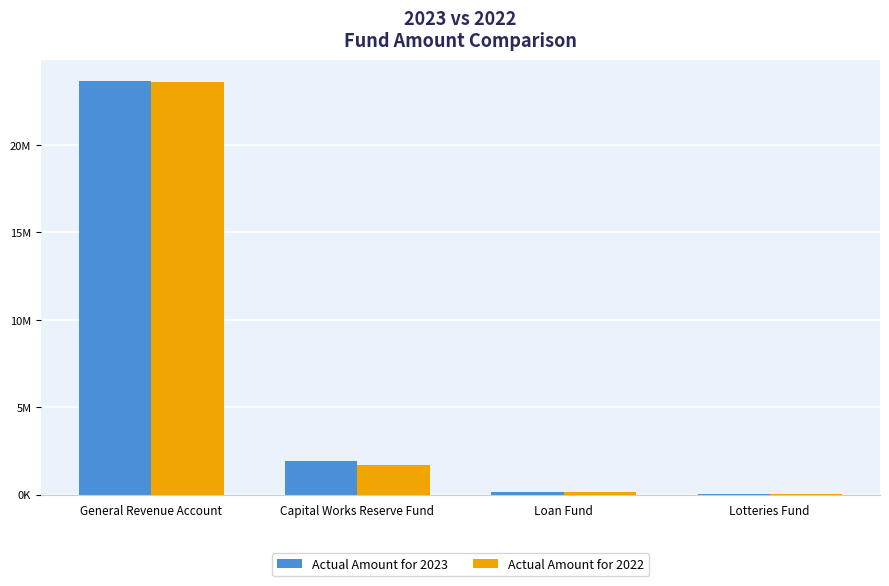

At how many categories does at least one series exceed 5366332?

1